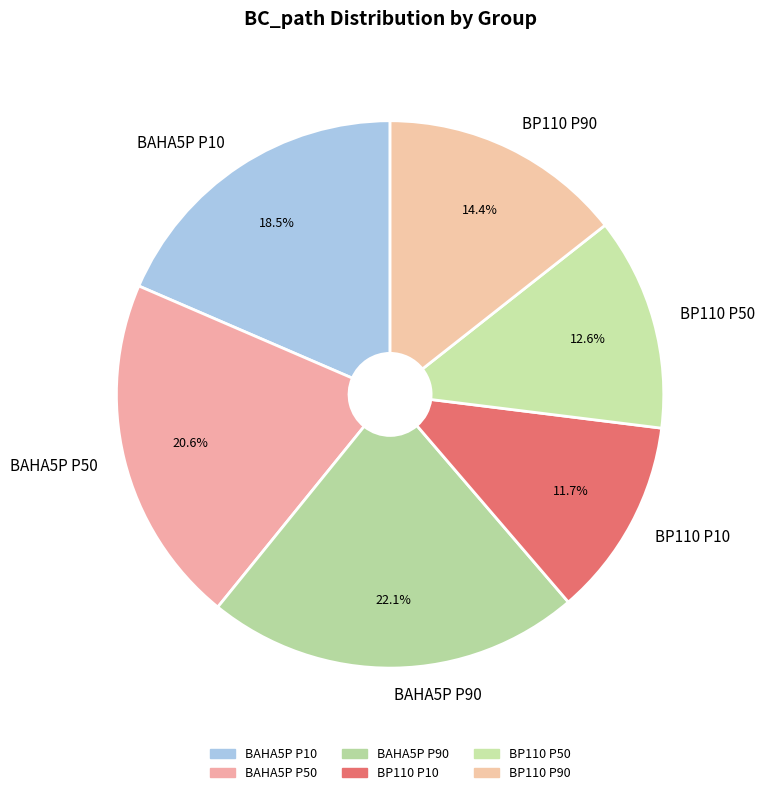

Between BP110 P90 and BP110 P50, which is larger?

BP110 P90